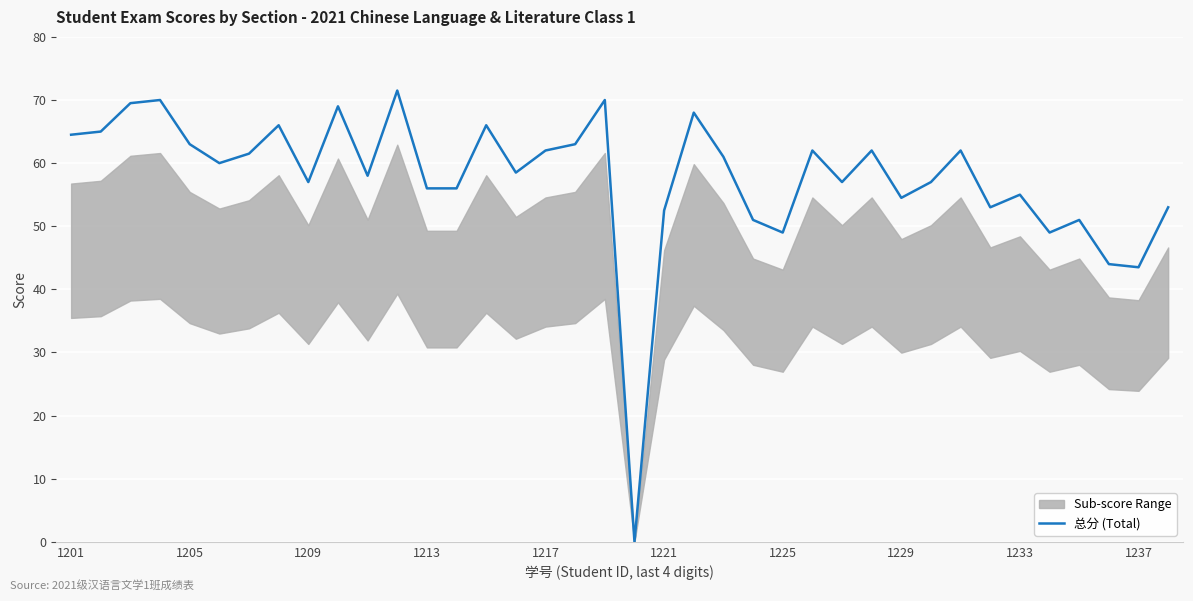

What is the average value?

57.7